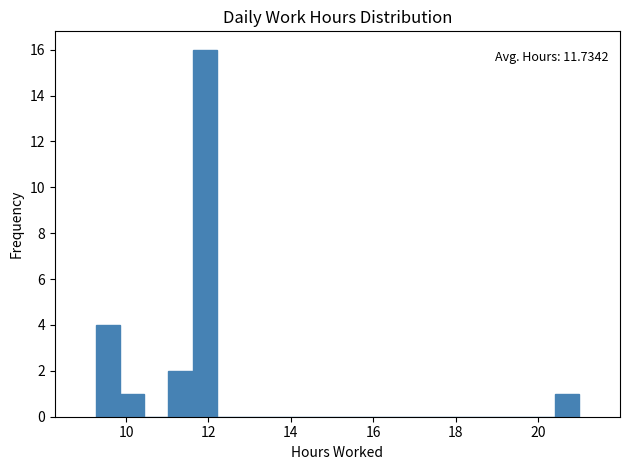

Around what value on the x-axis is the tallest bar? Give the approximate position of its centre, as read against the axis.

12.0